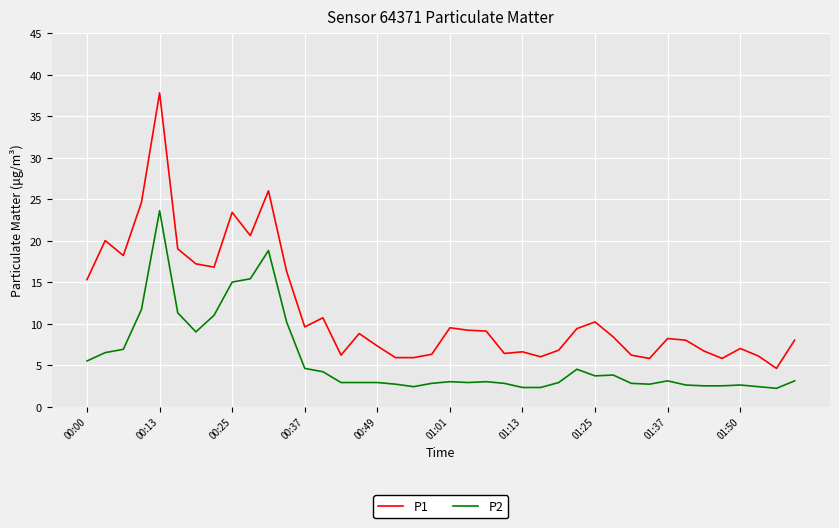

What is the maximum value for P1?

37.8